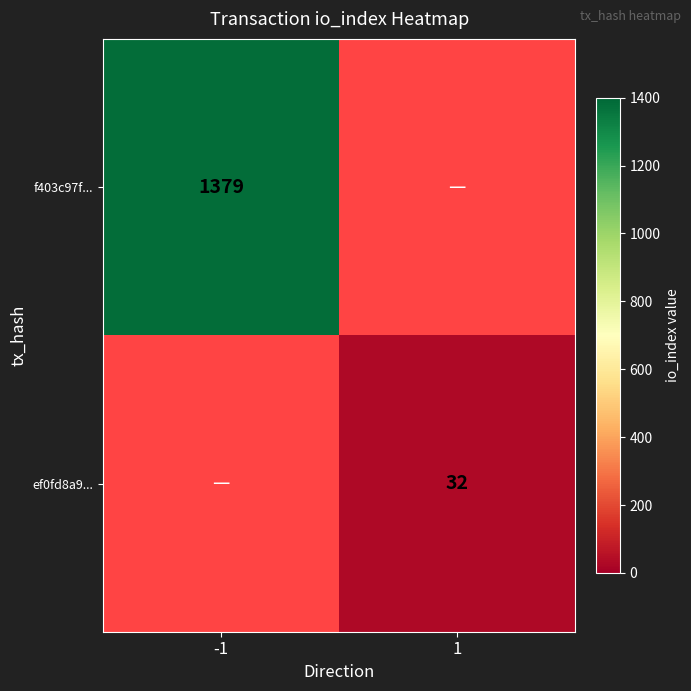

The f403c97f... series shows 509.2 at -1. True or false?

False